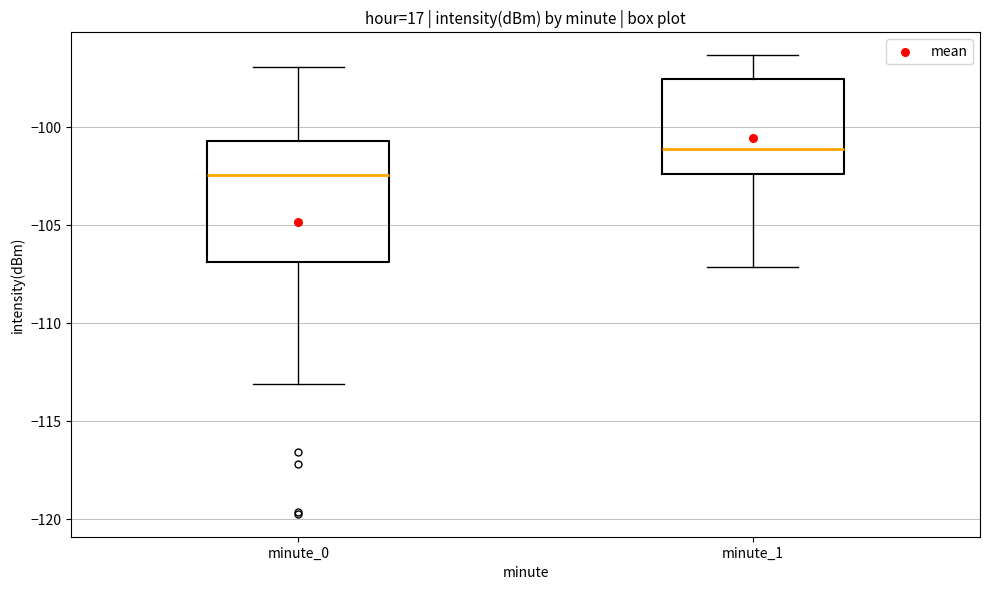

Comparing the boxes themselves (not the whiskers), which one is the tallest?

minute_0